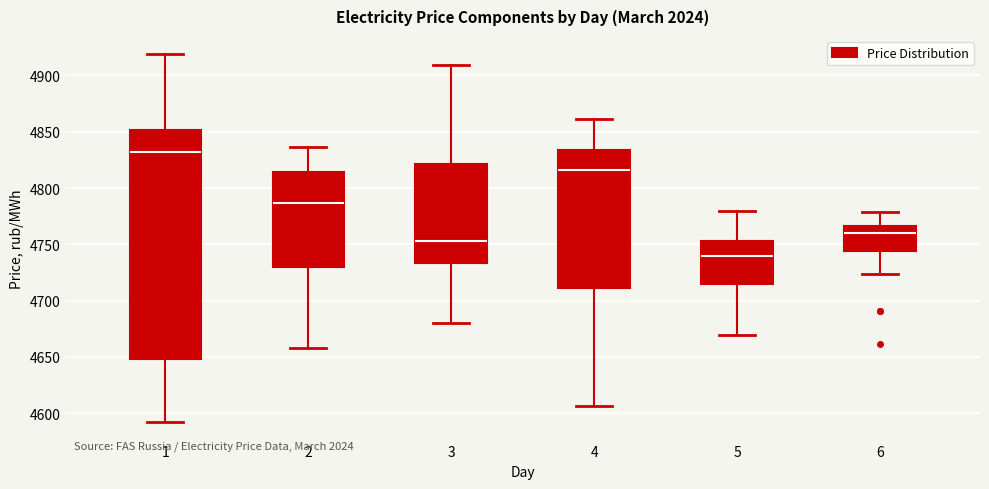

Where does the upper whisker of the box at x = 6 end on the y-axis? The values are not printed on the chart, so give them approximately, as read against the axis.

4780